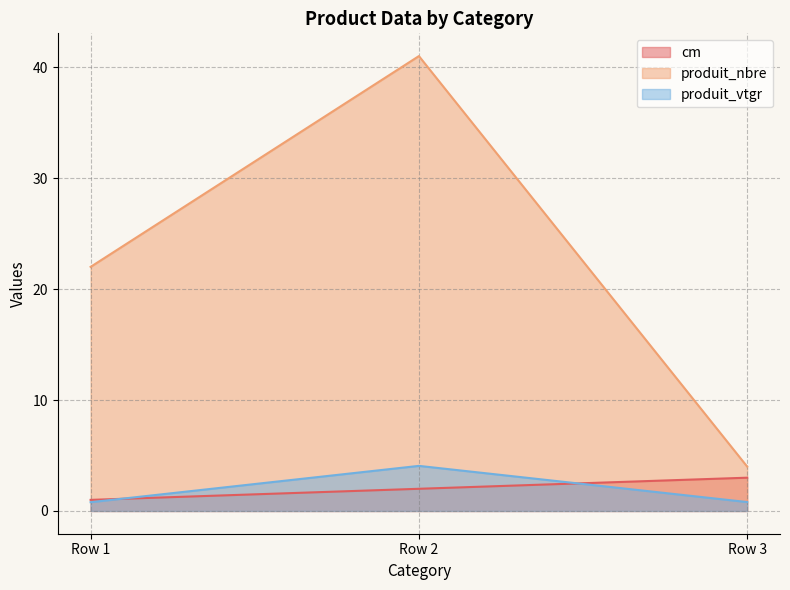

What is the difference between the maximum and minimum values in the produit_vtgr series?

3.3